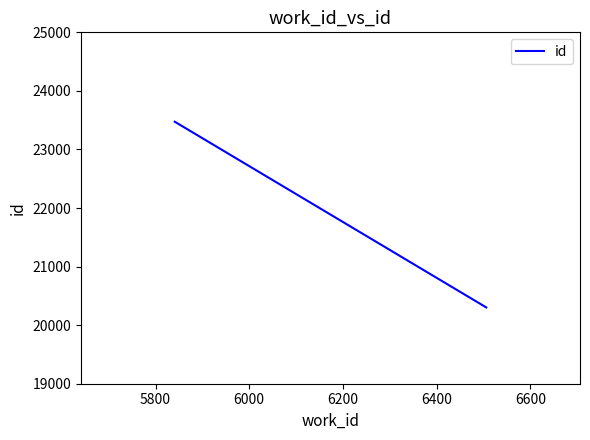

What is the greatest value displayed?

23474.0